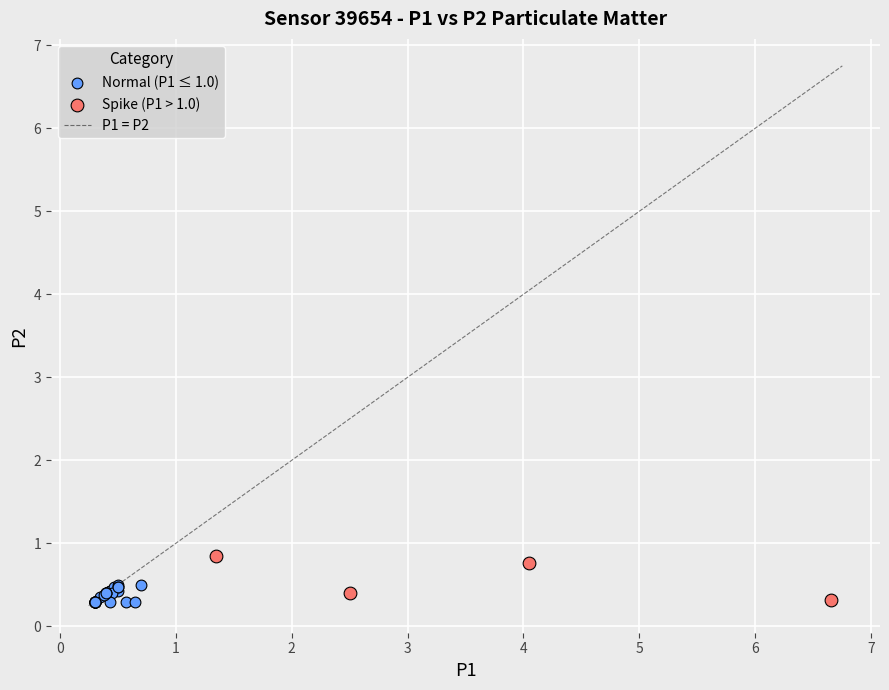

Which series reaches the maximum Y coordinate?

Spike (P1 > 1.0)